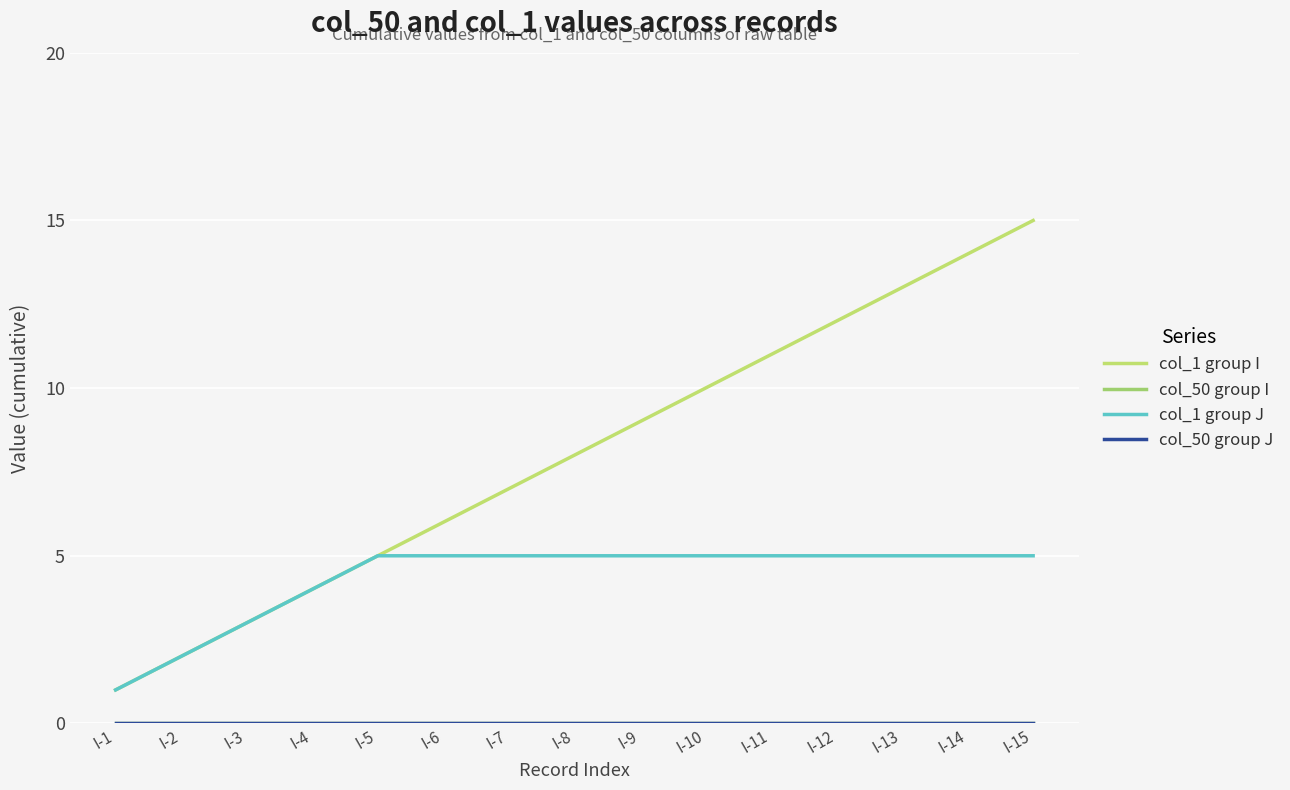

Does the chart display data point markers on the line(s)?

No